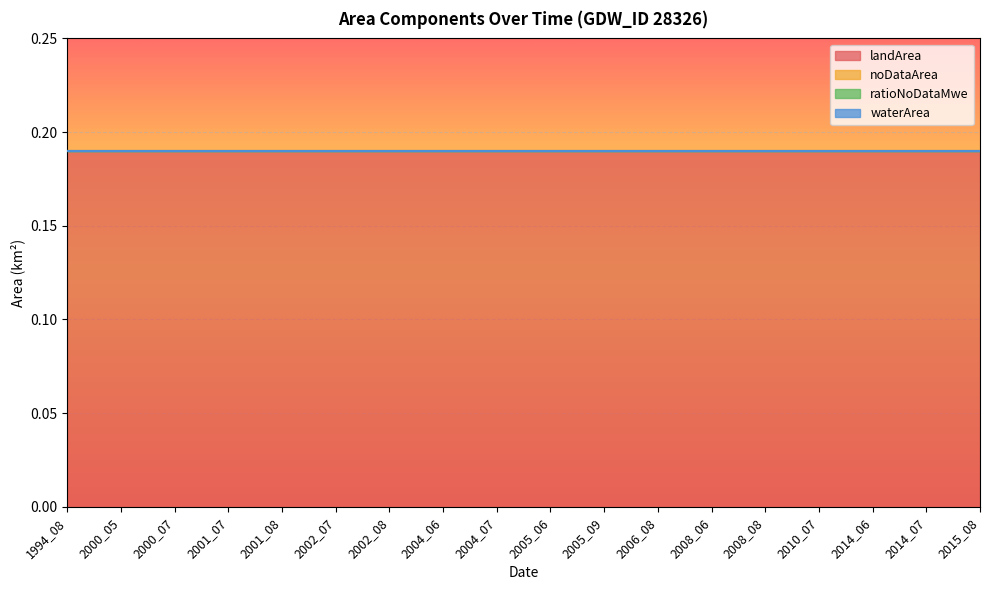

List the labels in order of waterArea value, smallest first.

1994_08, 2000_05, 2000_07, 2001_07, 2001_08, 2002_07, 2002_08, 2004_06, 2004_07, 2005_06, 2005_09, 2006_08, 2008_06, 2008_08, 2010_07, 2014_06, 2014_07, 2015_08